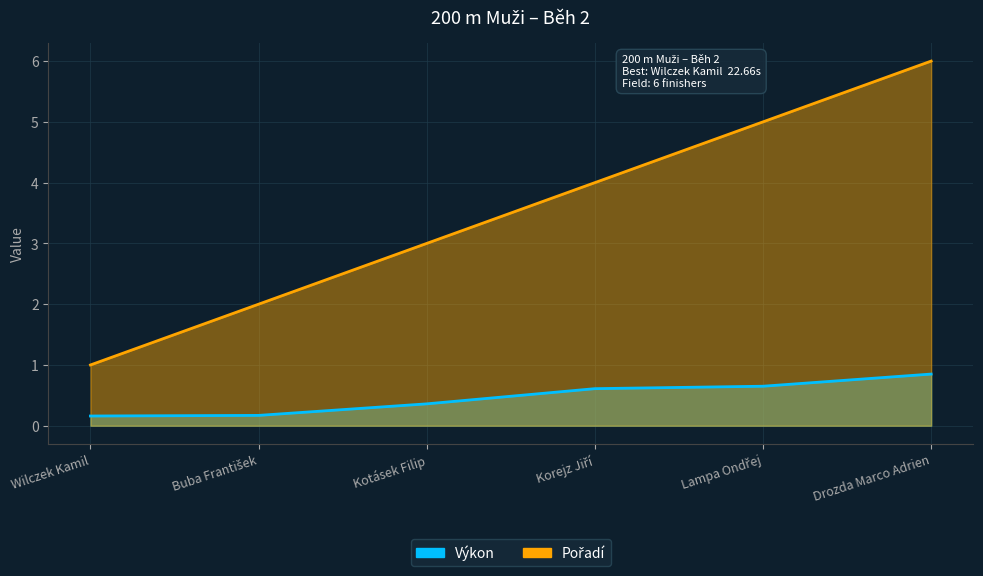

What is the difference between the maximum and minimum values in the Pořadí series?

5.0